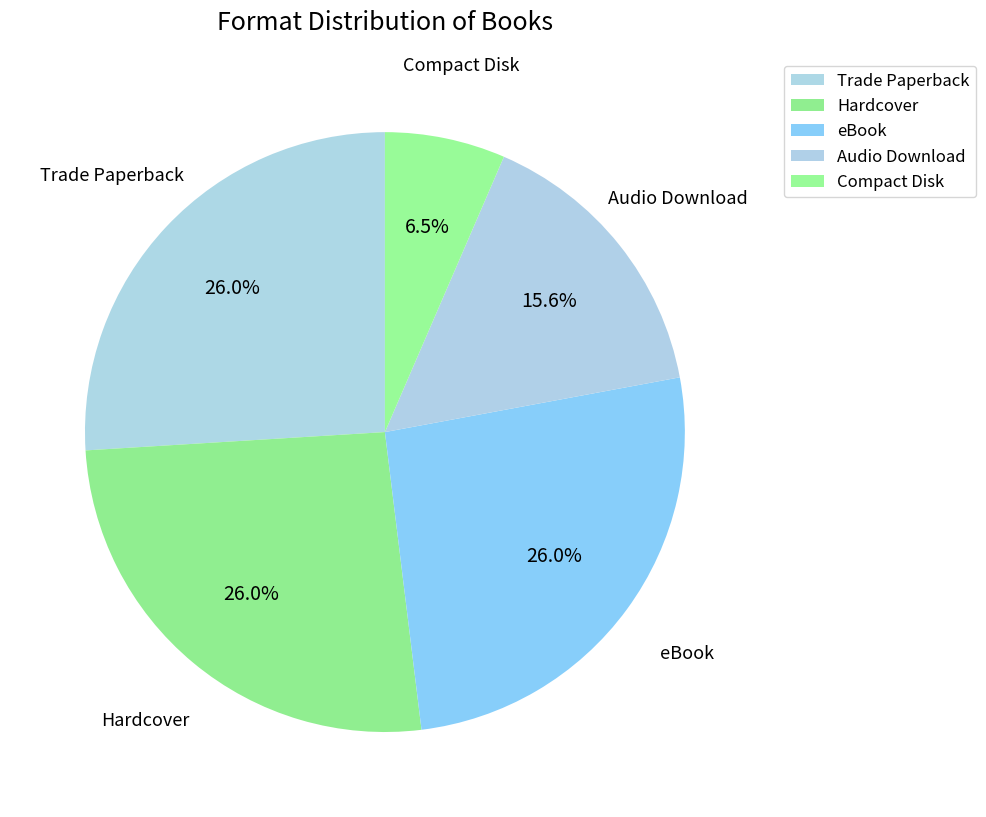

Which category has the smallest portion of the pie?

Compact Disk